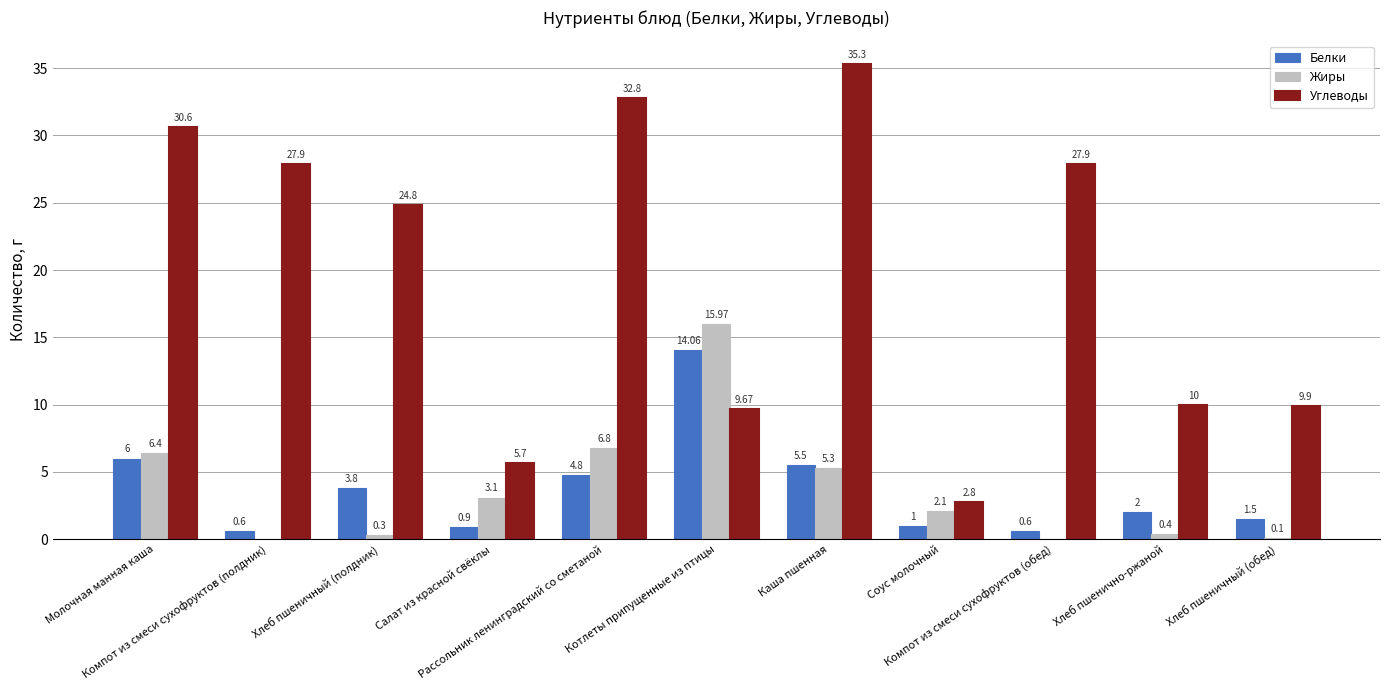

At which label does Жиры first exceed 2?

Молочная манная каша